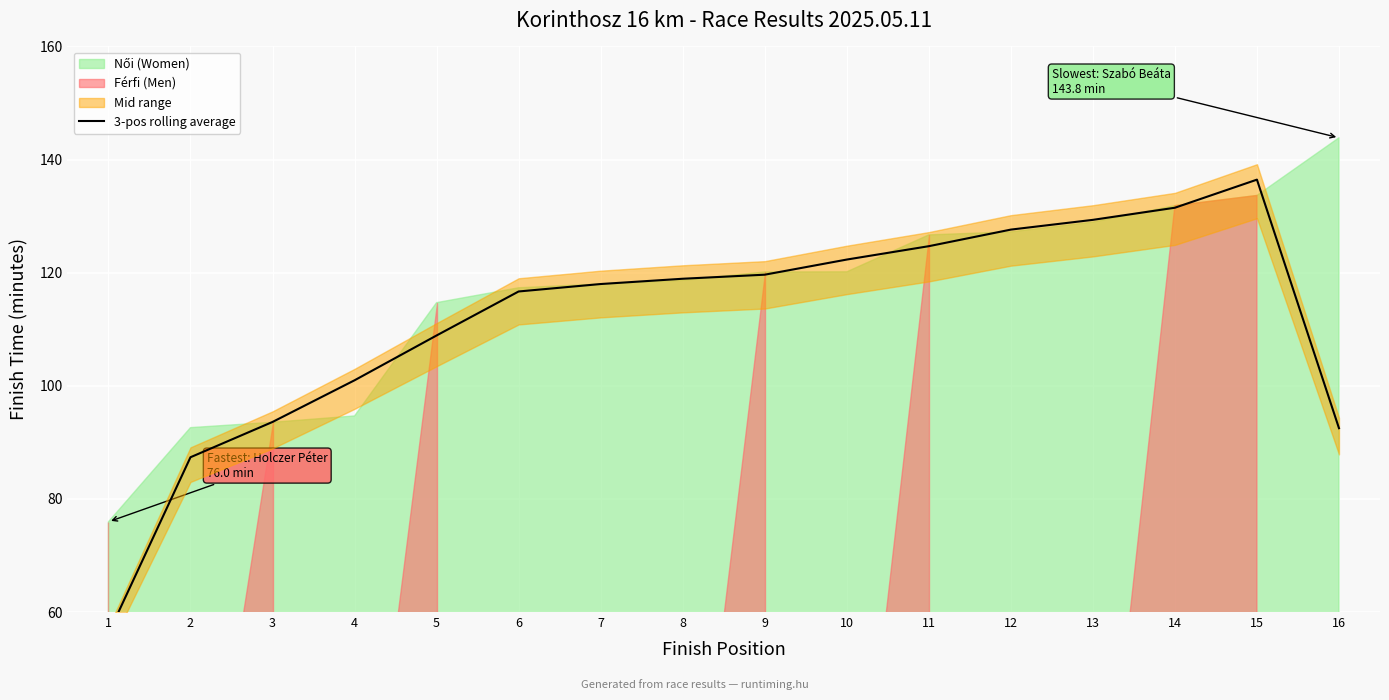

What is the value of the 3rd point from the left?

93.6